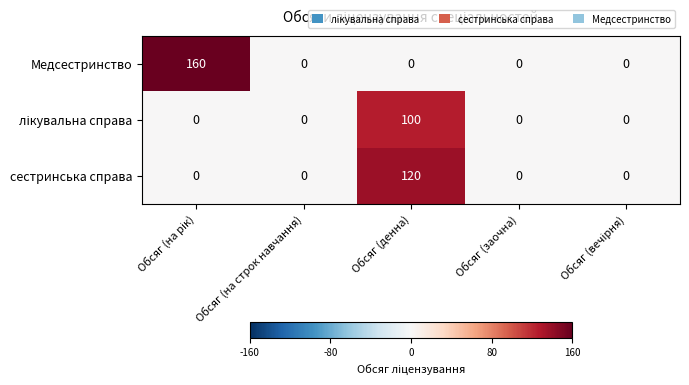

What is the difference between the highest and lowest values at Обсяг (денна)?

120